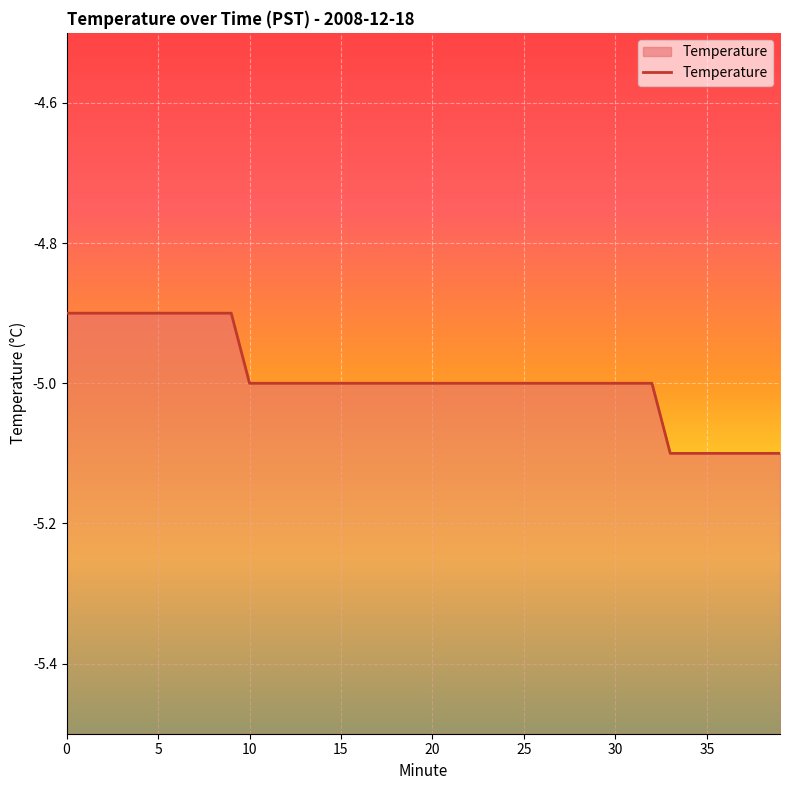

The value at 37 is -5.1. True or false?

True